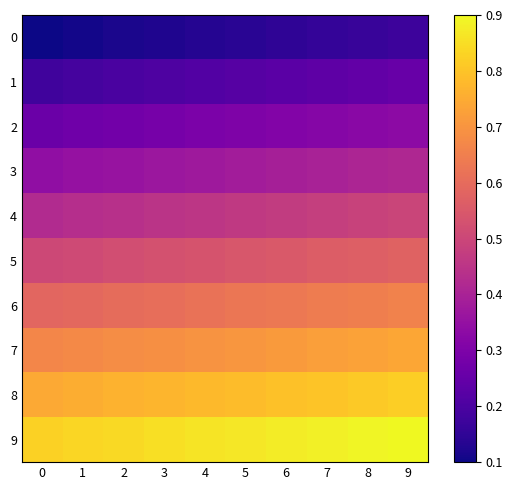

What is the greatest value displayed?

0.9